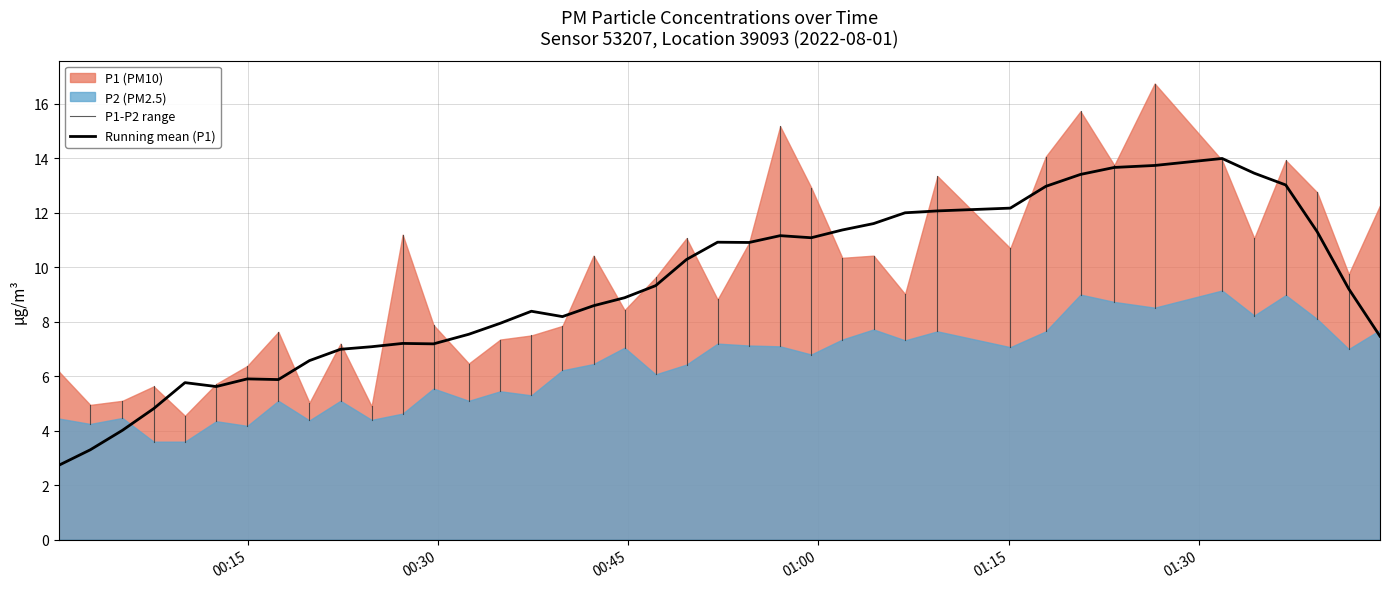

Where is P1 nearest to the value 10?

38